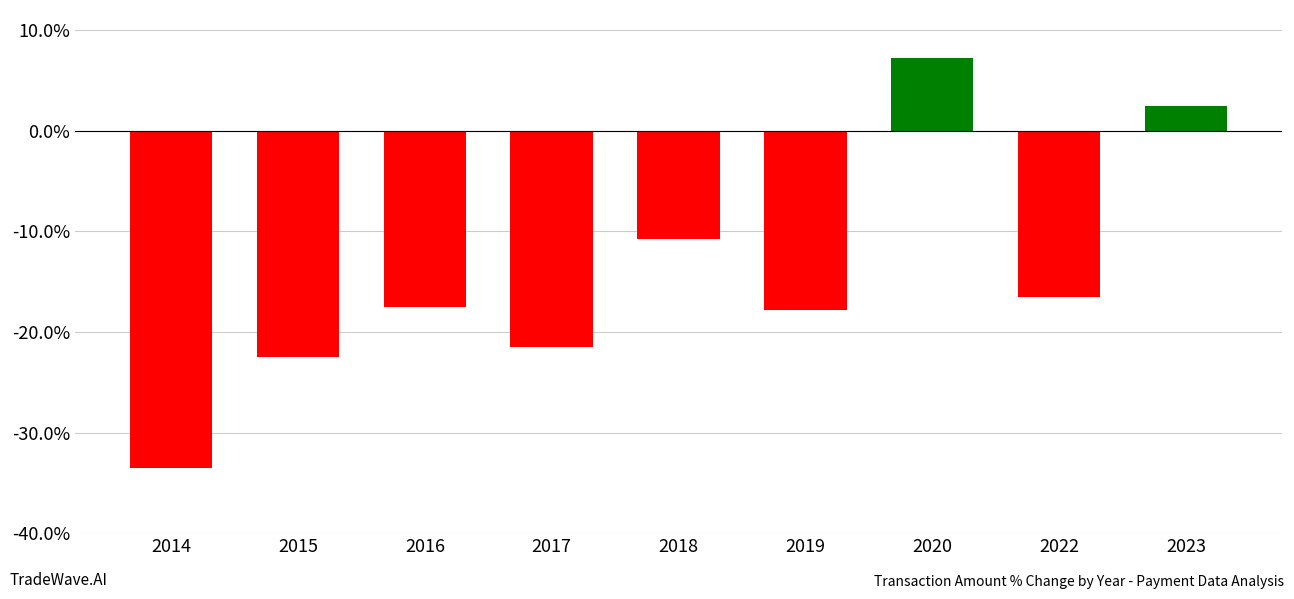

The value at 2015 is -22.5. True or false?

True